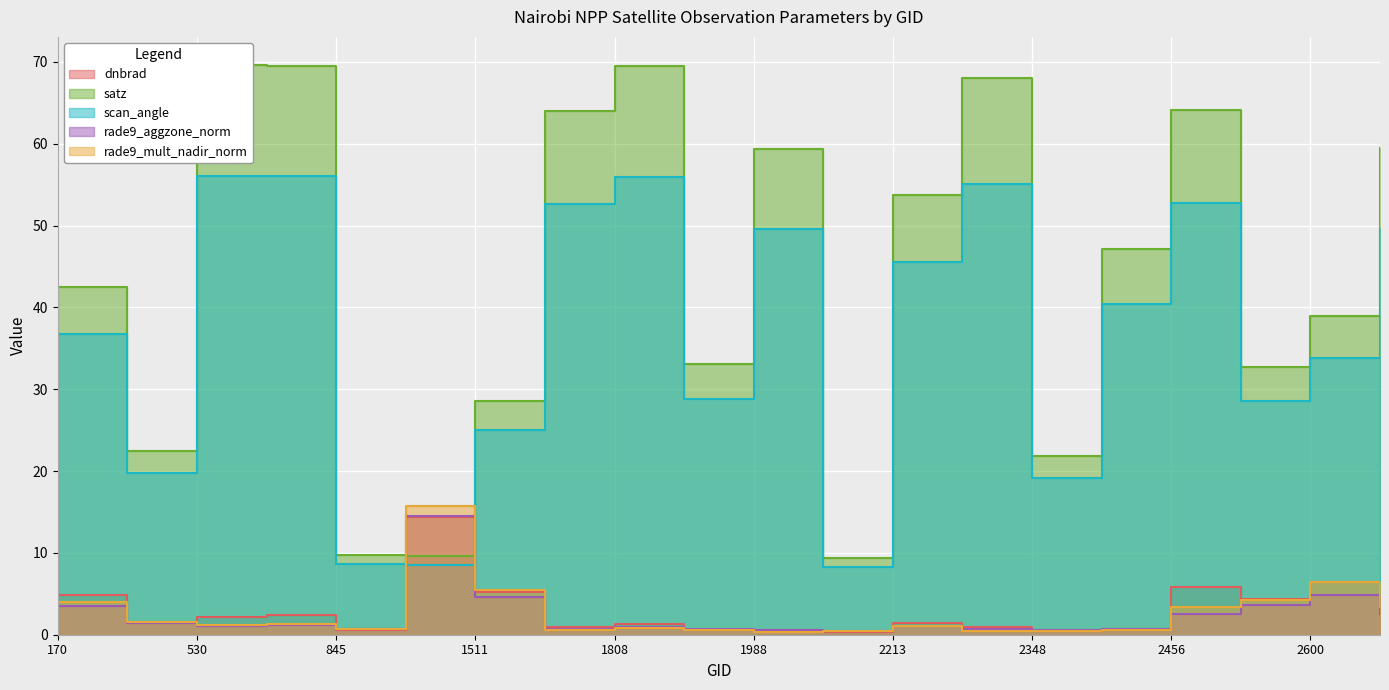

Reading left to right, transcribe all the data shown in this chart.

dnbrad: 4.9	1.4	2.1	2.4	0.6	14.4	5.2	1.0	1.4	0.6	0.5	0.4	1.4	1.0	0.5	0.7	5.9	4.3	6.5	5.2
satz: 42.5	22.4	69.6	69.5	9.8	9.7	28.5	64.0	69.5	33.0	59.3	9.3	53.8	68.0	21.8	47.1	64.1	32.7	38.9	59.4
scan_angle: 36.7	19.7	56.0	56.0	8.7	8.5	25.0	52.7	56.0	28.8	49.5	8.2	45.5	55.1	19.2	40.4	52.7	28.6	33.8	49.6
rade9_aggzone_norm: 3.5	1.5	1.1	1.2	0.7	14.4	4.6	0.7	0.9	0.7	0.6	0.5	1.0	0.7	0.6	0.6	2.5	3.7	4.9	2.6
rade9_mult_nadir_norm: 4.0	1.6	1.2	1.3	0.7	15.7	5.4	0.6	0.8	0.6	0.4	0.4	1.0	0.5	0.5	0.5	3.4	4.2	6.4	3.4